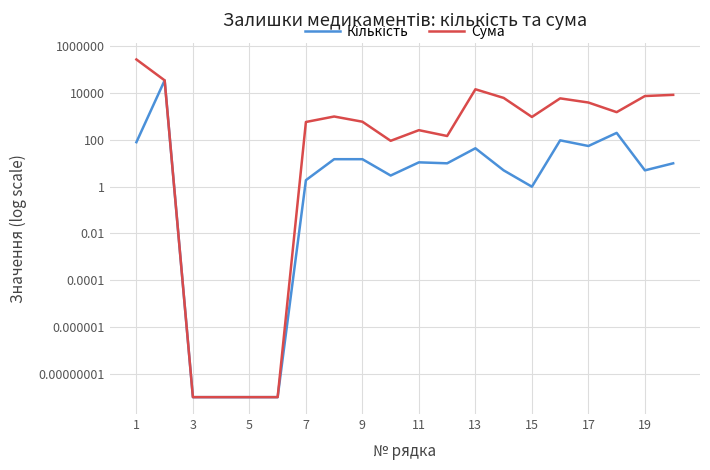

At which category does the chart reach its peak across all series?

1